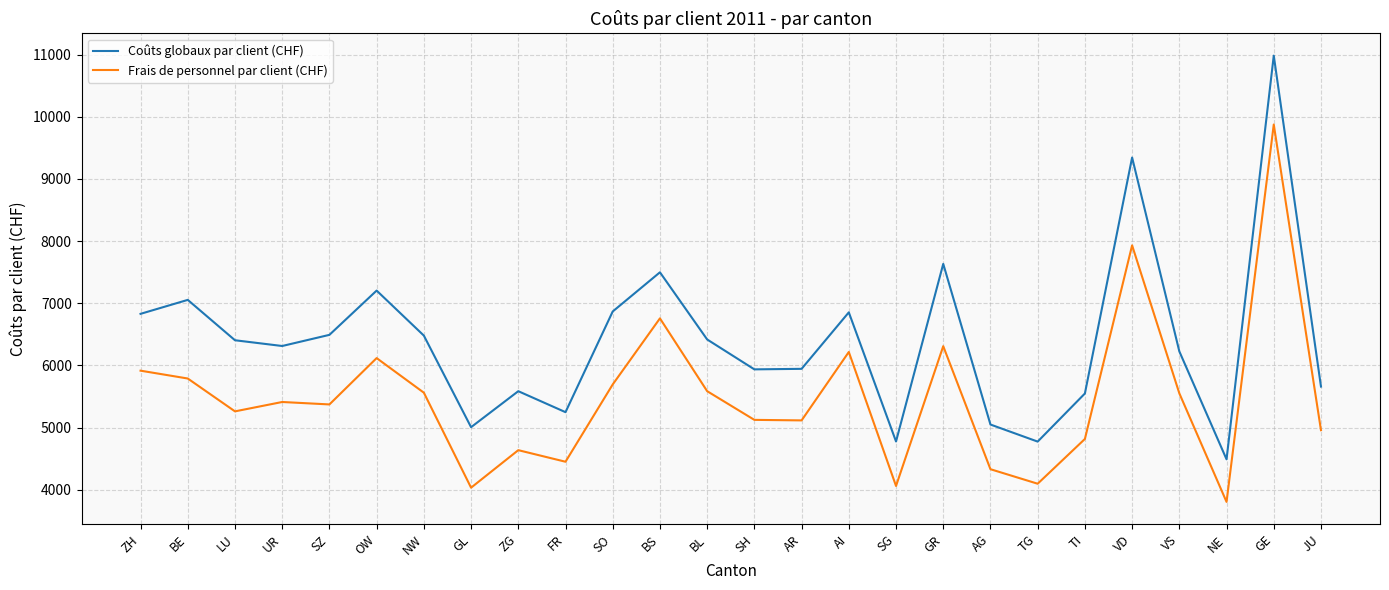

Where does the Frais de personnel par client (CHF) series first go above 5411?

ZH